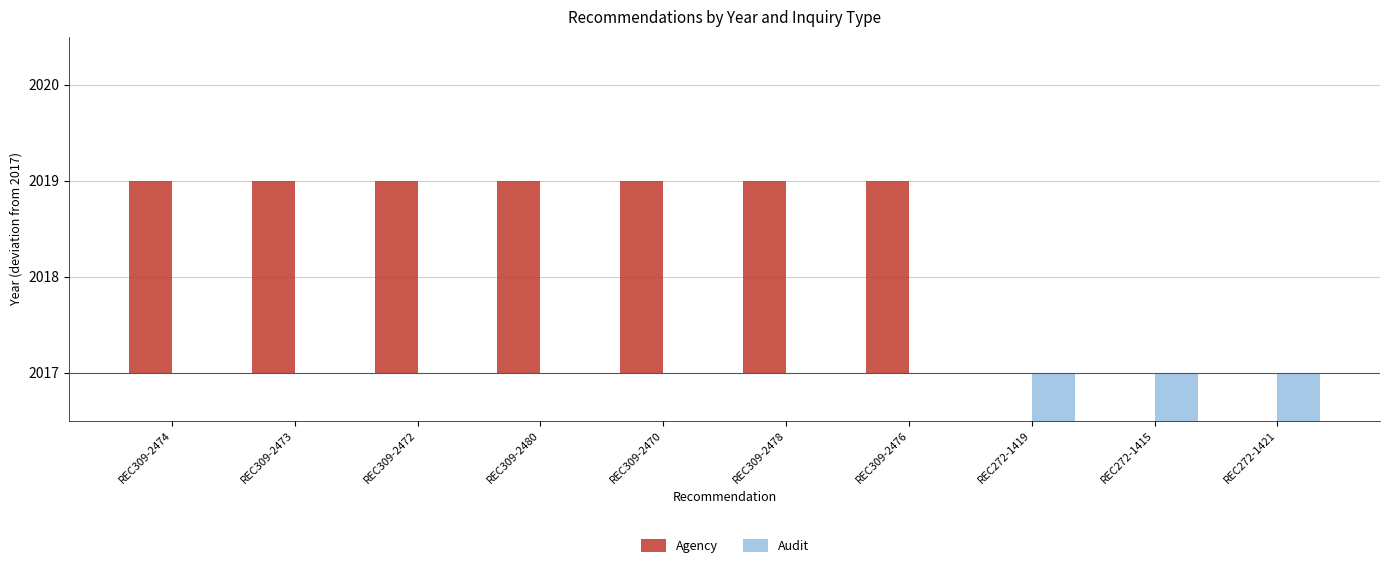

At REC309-2470, list the series in order from largest to smallest.

Agency, Audit